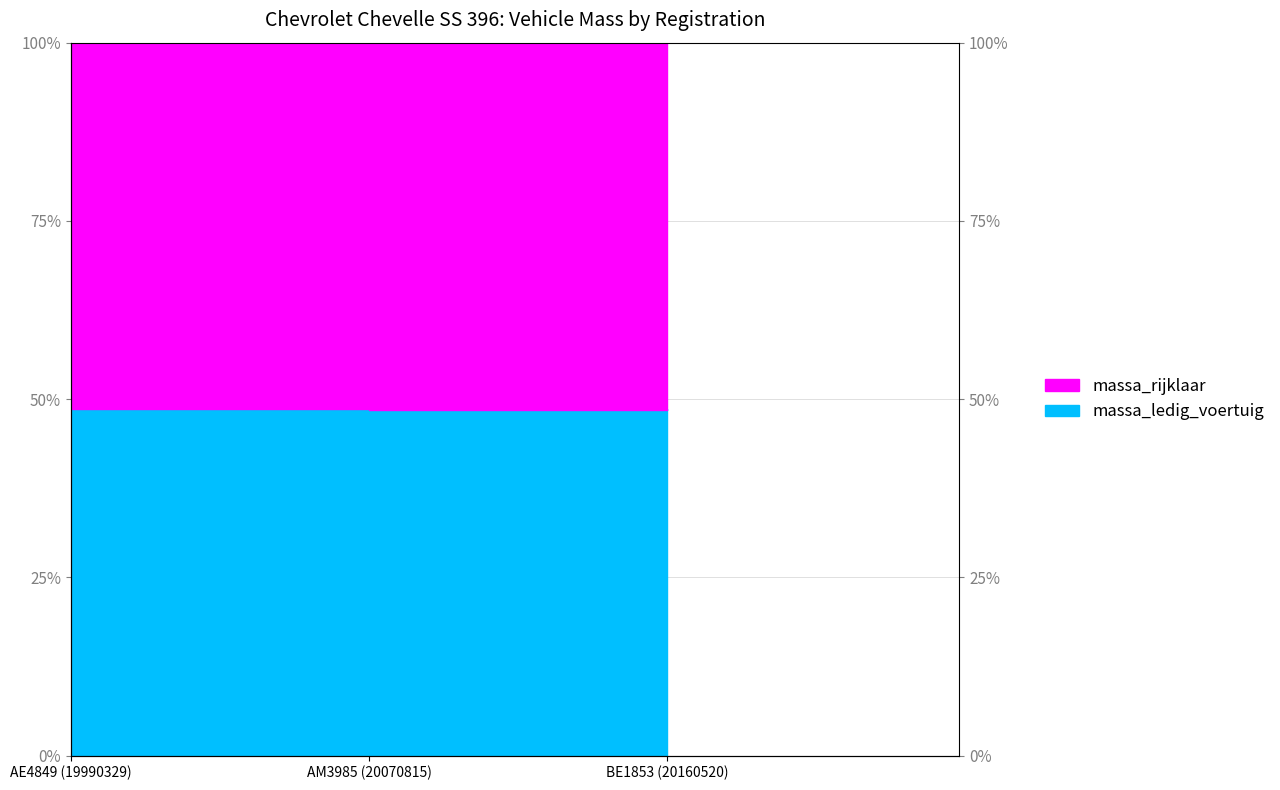

The chart shows a value of 0.8 at AM3985 (20070815). True or false?

False